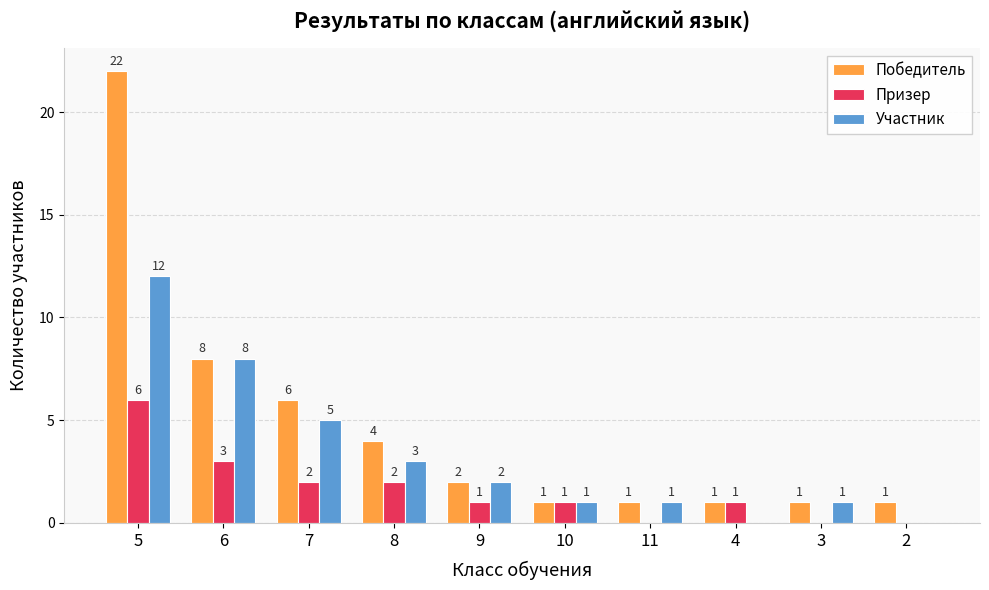

Count the Призер values in the range 0 to 2.

8